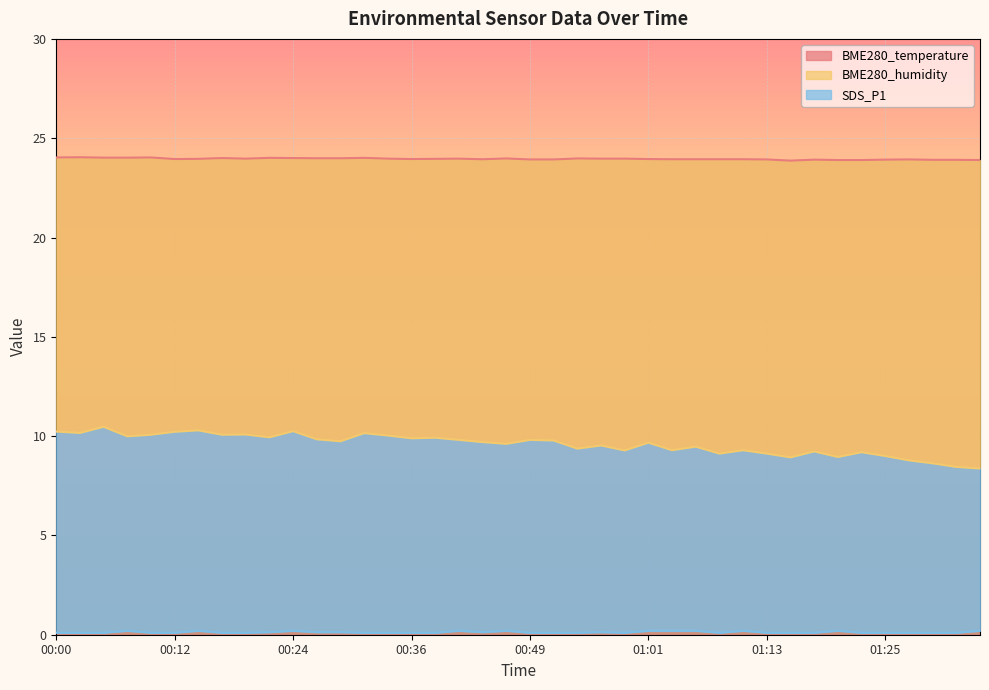

True or false: SDS_P1 and BME280_temperature intersect in this chart.

False